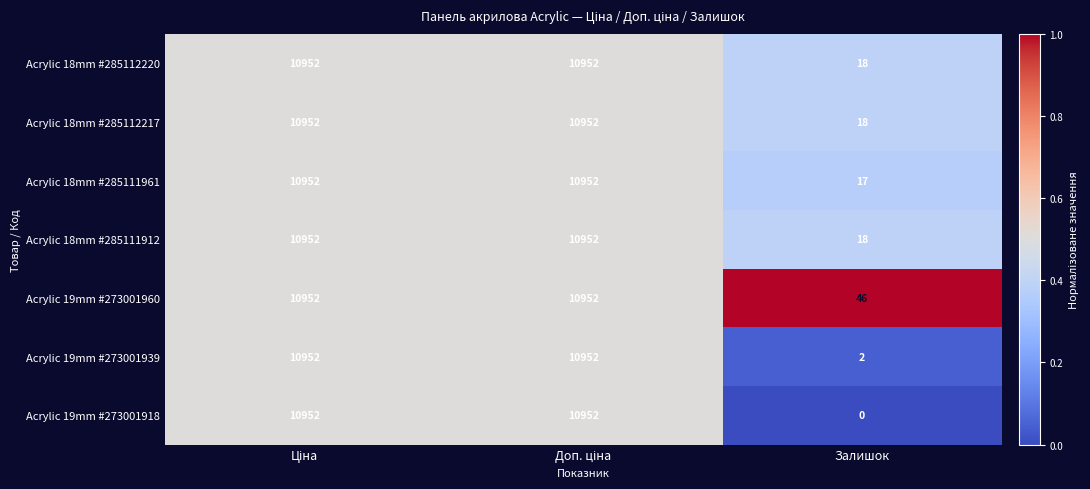

Where is Acrylic 18mm #285111961 nearest to the value 5484?

Залишок